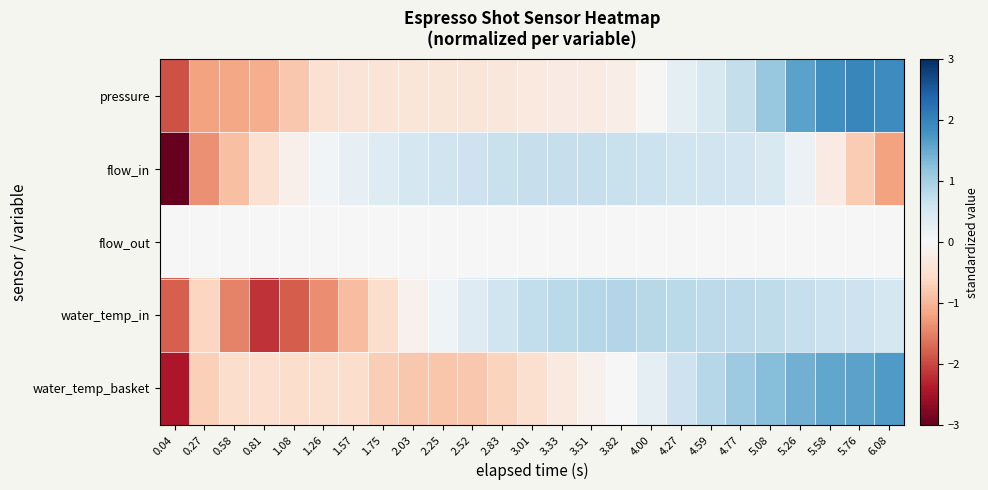

Between 0.04 and 2.52, which series saw the biggest shift?

flow_in